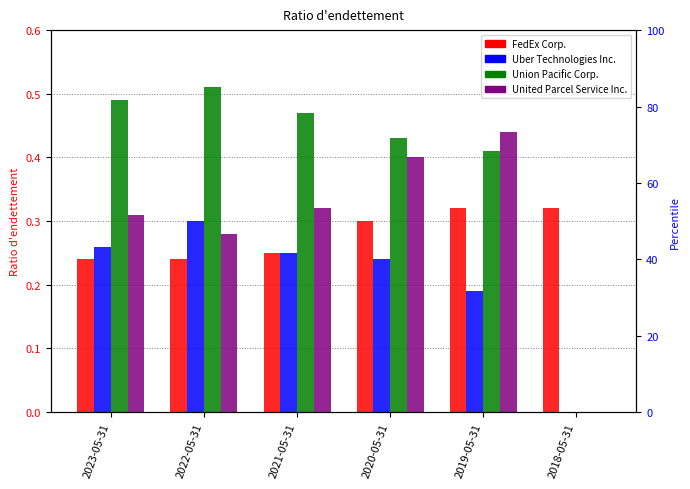

Between 2018-05-31 and 2022-05-31, which is larger?

2018-05-31